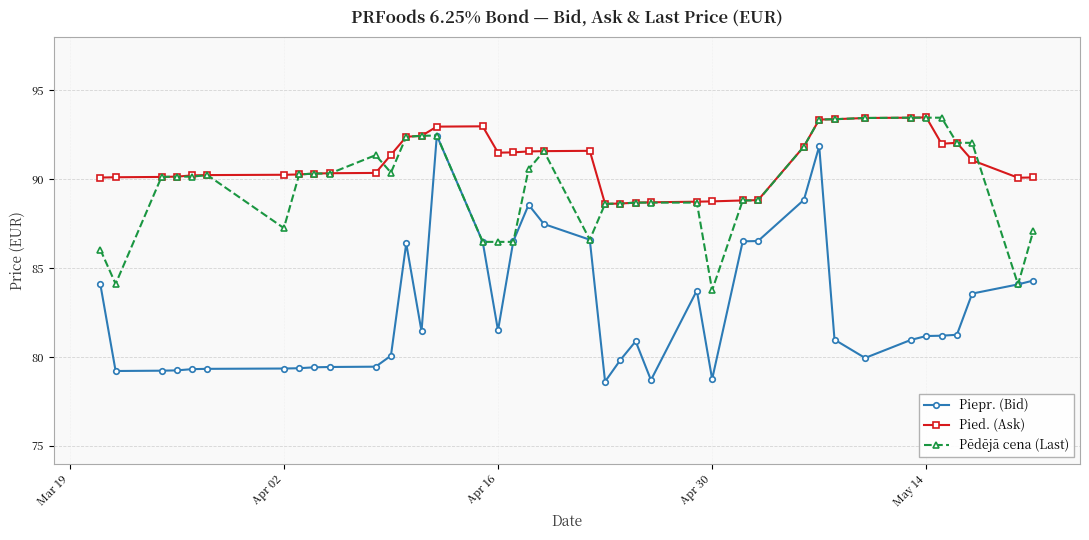

Which series has the largest total across all categories?

Pied. (Ask)